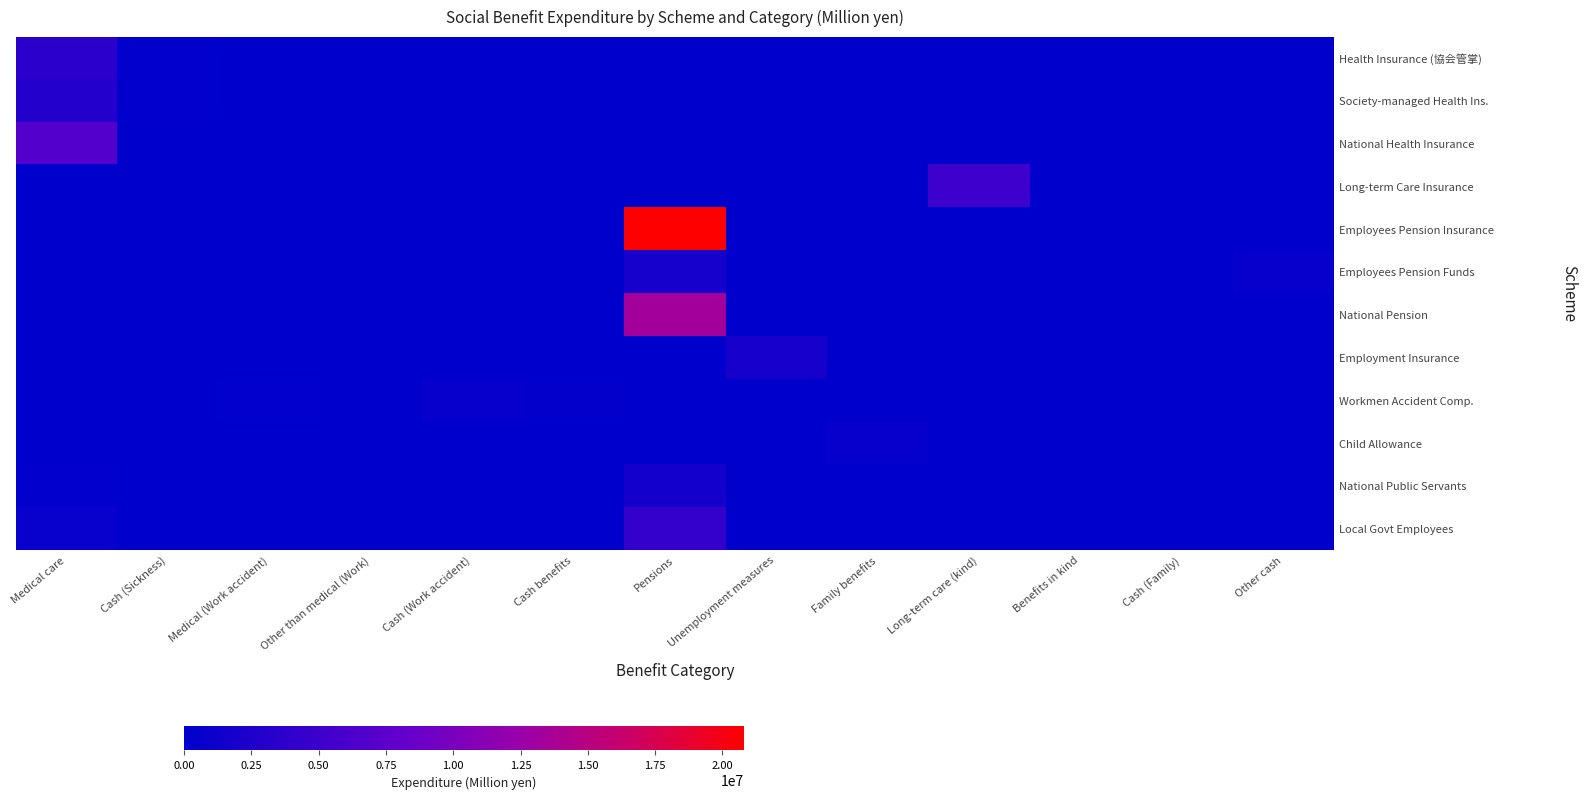

Which series has the largest total across all categories?

Employees Pension Insurance